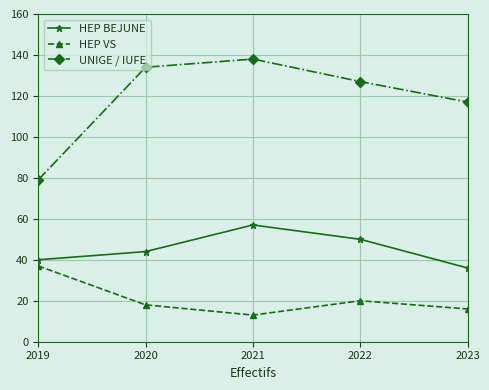

Which series changed the most between 2021 and 2022?

UNIGE / IUFE